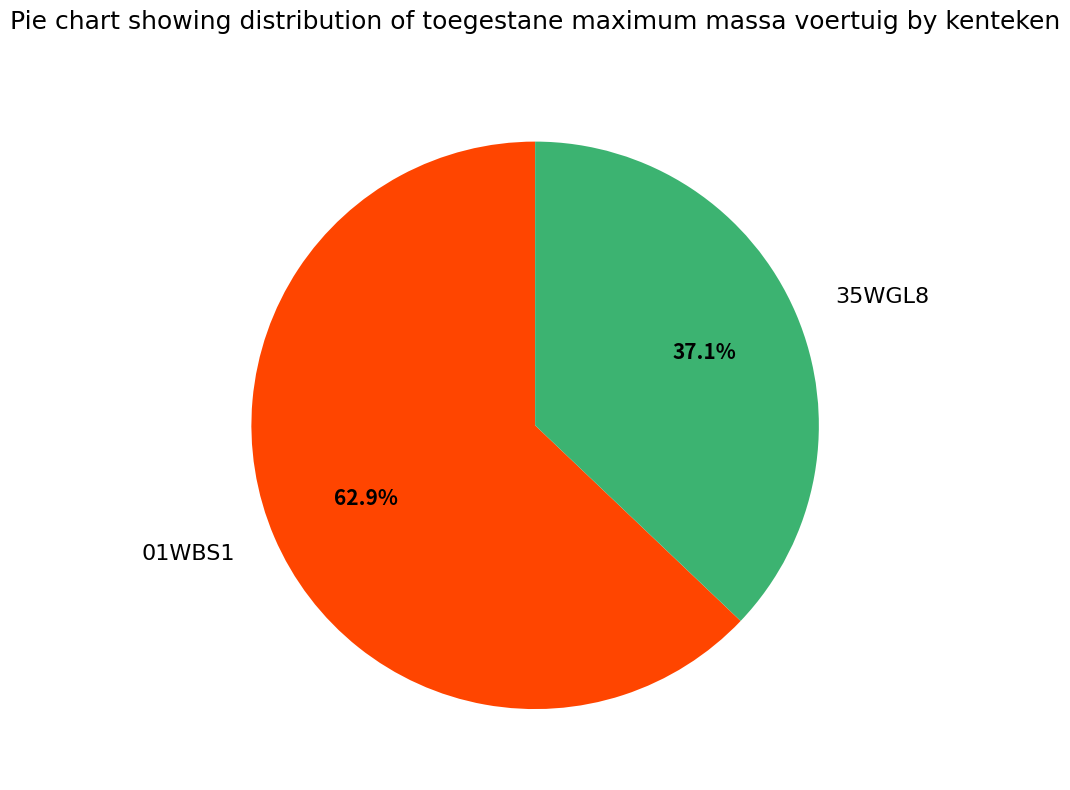

What percentage is the 35WGL8 slice, to the nearest percent?

37%